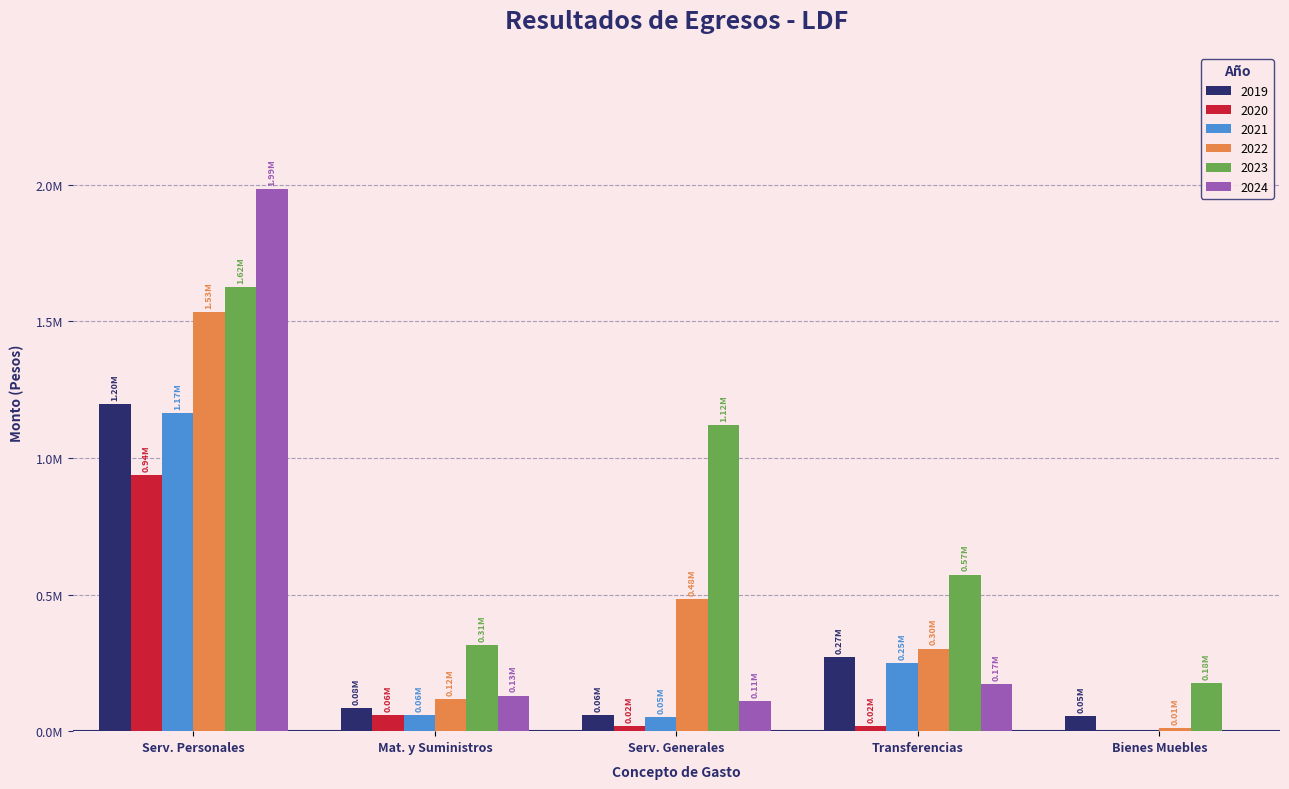

What is the maximum value shown in the chart?

1985623.4